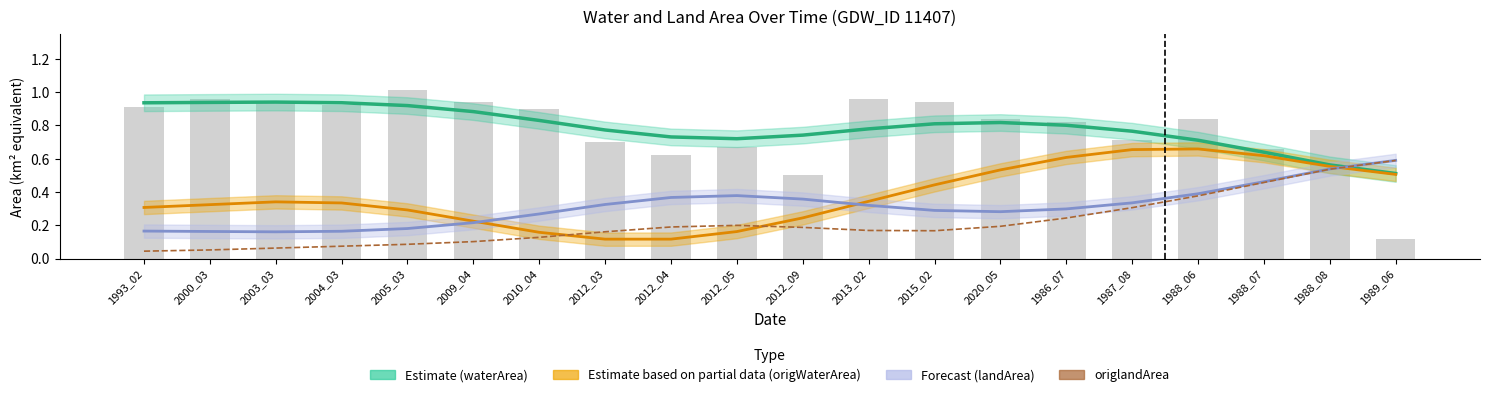

Reading left to right, extract all data points from this chart.

Estimate (waterArea): 1993_02=0.9	2000_03=0.9	2003_03=0.9	2004_03=0.9	2005_03=0.9	2009_04=0.9	2010_04=0.8	2012_03=0.8	2012_04=0.7	2012_05=0.7	2012_09=0.7	2013_02=0.8	2015_02=0.8	2020_05=0.8	1986_07=0.8	1987_08=0.8	1988_06=0.7	1988_07=0.6	1988_08=0.6	1989_06=0.5
Estimate based on partial data (origWaterArea): 1993_02=0.3	2000_03=0.3	2003_03=0.3	2004_03=0.3	2005_03=0.3	2009_04=0.2	2010_04=0.2	2012_03=0.1	2012_04=0.1	2012_05=0.2	2012_09=0.2	2013_02=0.3	2015_02=0.4	2020_05=0.5	1986_07=0.6	1987_08=0.7	1988_06=0.7	1988_07=0.6	1988_08=0.6	1989_06=0.5
Forecast (landArea): 1993_02=0.2	2000_03=0.2	2003_03=0.2	2004_03=0.2	2005_03=0.2	2009_04=0.2	2010_04=0.3	2012_03=0.3	2012_04=0.4	2012_05=0.4	2012_09=0.4	2013_02=0.3	2015_02=0.3	2020_05=0.3	1986_07=0.3	1987_08=0.3	1988_06=0.4	1988_07=0.5	1988_08=0.5	1989_06=0.6
origlandArea: 1993_02=0.0	2000_03=0.1	2003_03=0.1	2004_03=0.1	2005_03=0.1	2009_04=0.1	2010_04=0.1	2012_03=0.2	2012_04=0.2	2012_05=0.2	2012_09=0.2	2013_02=0.2	2015_02=0.2	2020_05=0.2	1986_07=0.2	1987_08=0.3	1988_06=0.4	1988_07=0.5	1988_08=0.5	1989_06=0.6
waterArea: 1993_02=0.9	2000_03=1.0	2003_03=0.9	2004_03=0.9	2005_03=1.0	2009_04=0.9	2010_04=0.9	2012_03=0.7	2012_04=0.6	2012_05=0.7	2012_09=0.5	2013_02=1.0	2015_02=0.9	2020_05=0.8	1986_07=0.8	1987_08=0.7	1988_06=0.8	1988_07=0.7	1988_08=0.8	1989_06=0.1